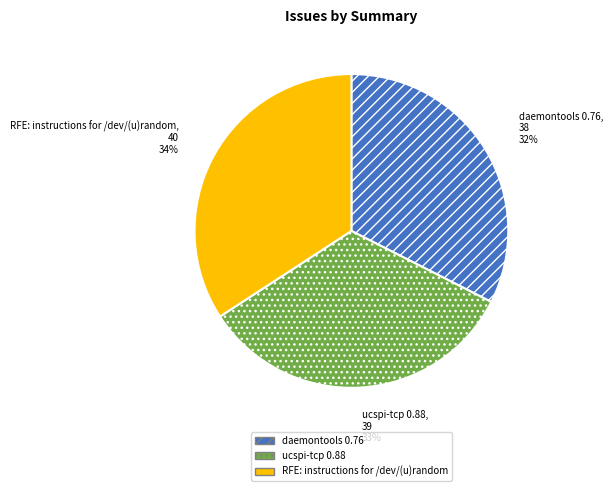

Count the number of slices in the pie.

3